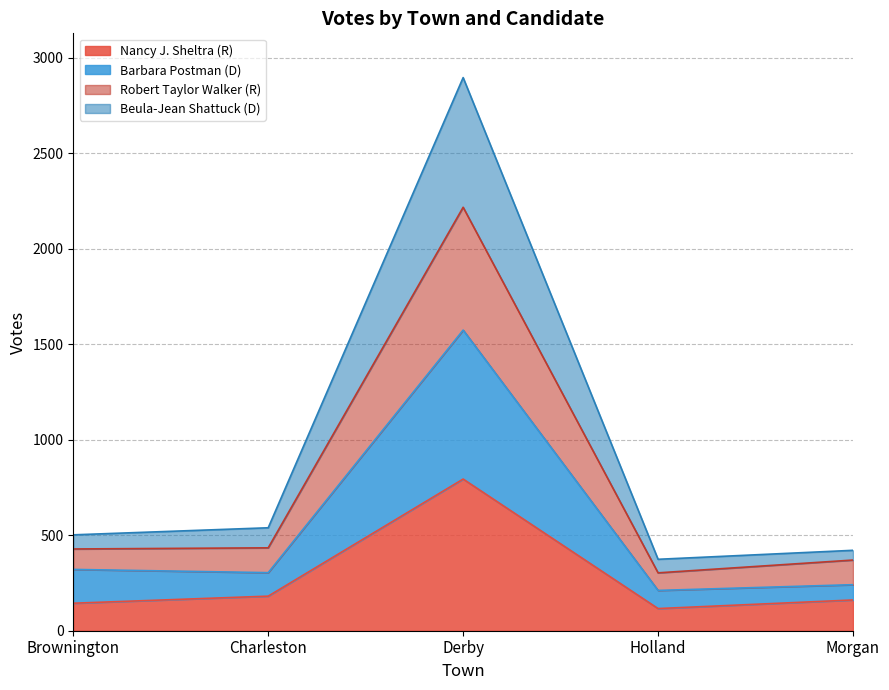

What is the label of the 3rd point from the right?

Derby